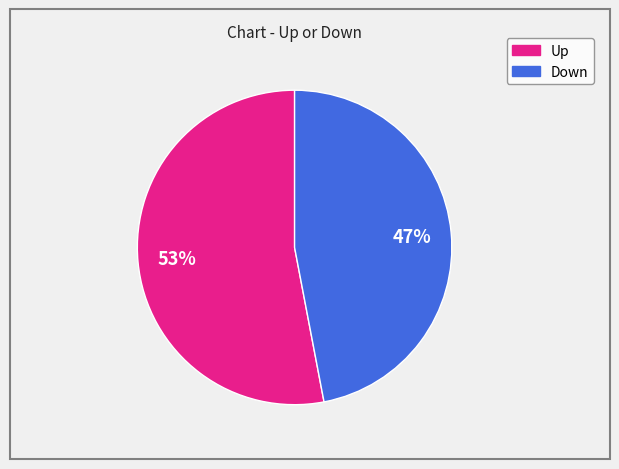

How many slices are in this pie chart?

2